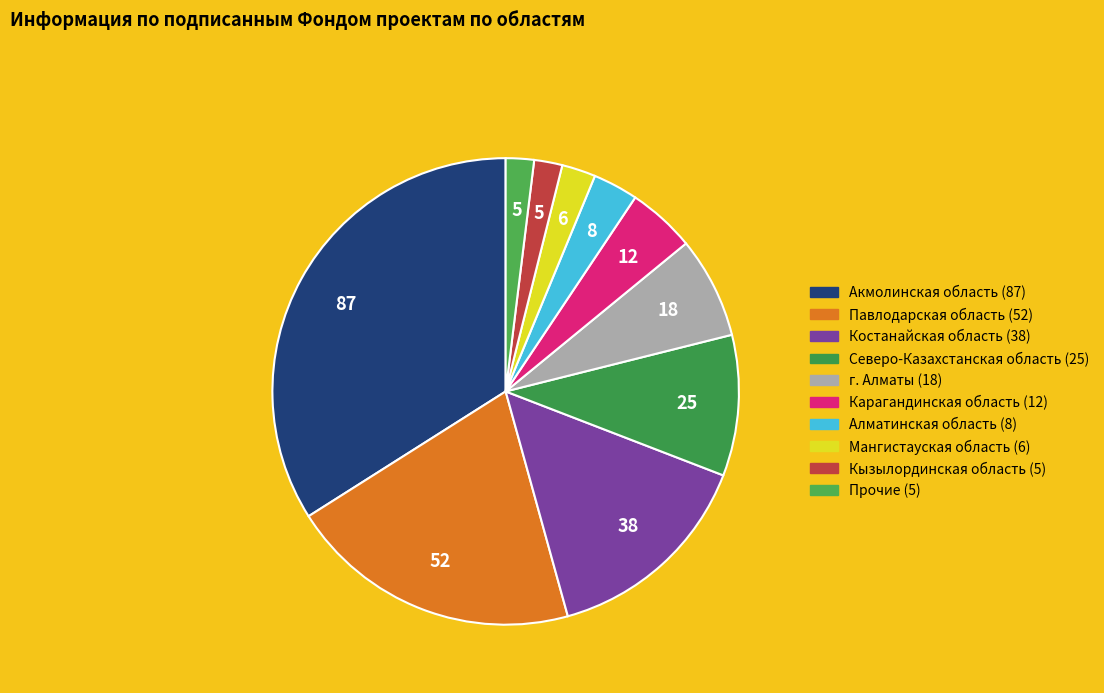

How many slices are in this pie chart?

10